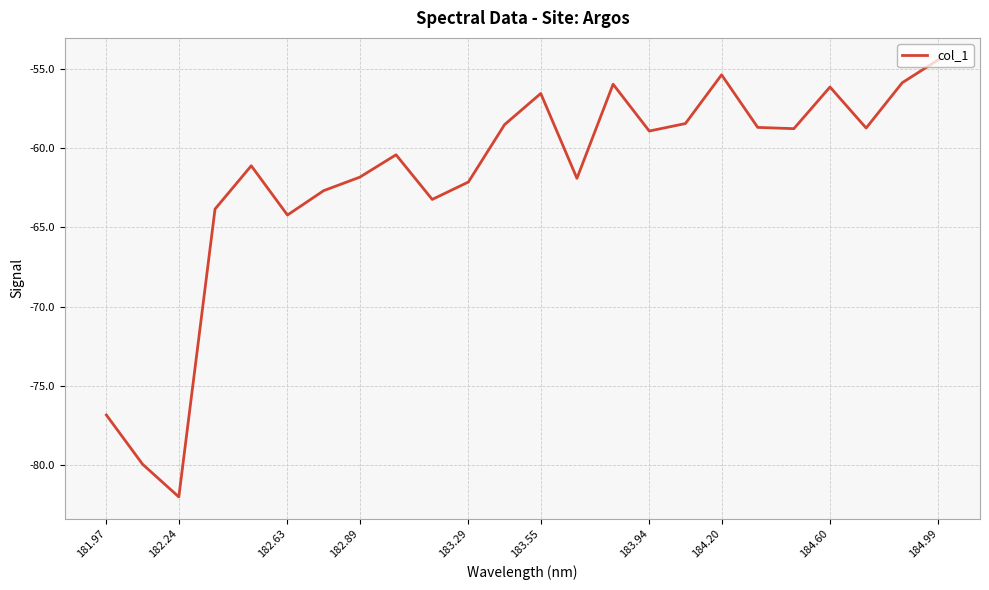

What is the difference between the maximum and minimum values?

27.6